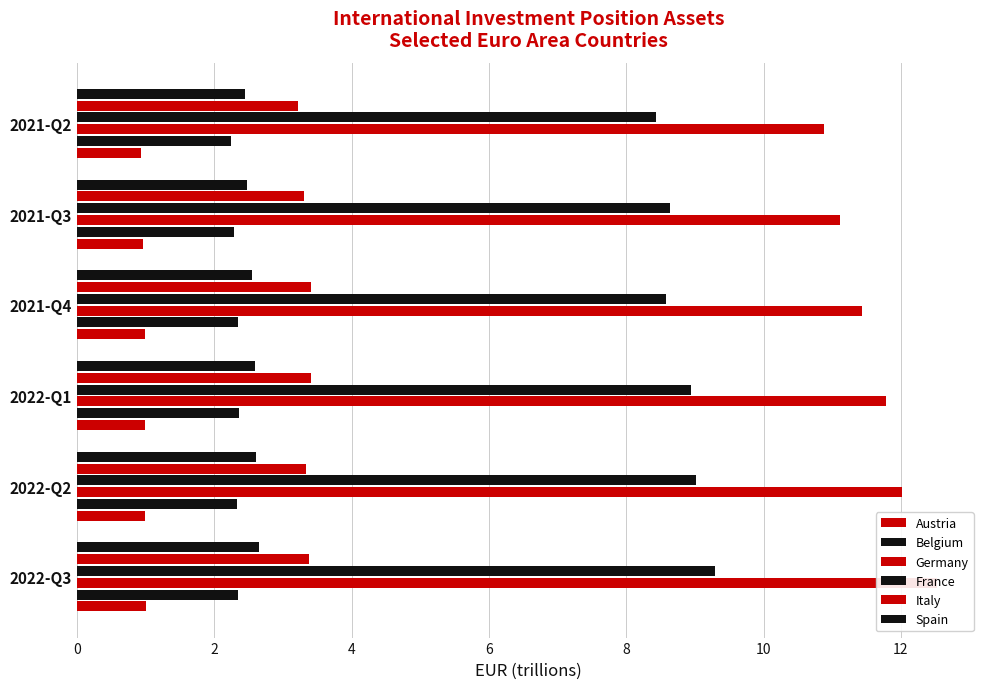

Reading left to right, transcribe all the data shown in this chart.

Austria: 1.0	1.0	1.0	1.0	1.0	0.9
Belgium: 2.3	2.3	2.4	2.3	2.3	2.2
Germany: 12.5	12.0	11.8	11.4	11.1	10.9
France: 9.3	9.0	8.9	8.6	8.6	8.4
Italy: 3.4	3.3	3.4	3.4	3.3	3.2
Spain: 2.7	2.6	2.6	2.5	2.5	2.4